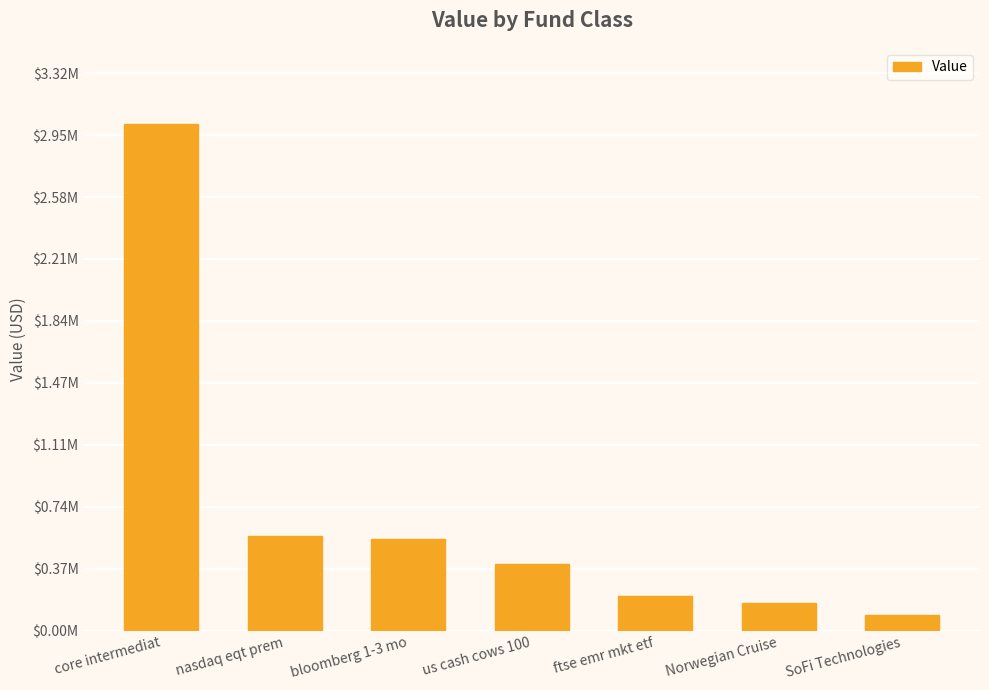

What is the label of the 1st bar from the right?

SoFi Technologies